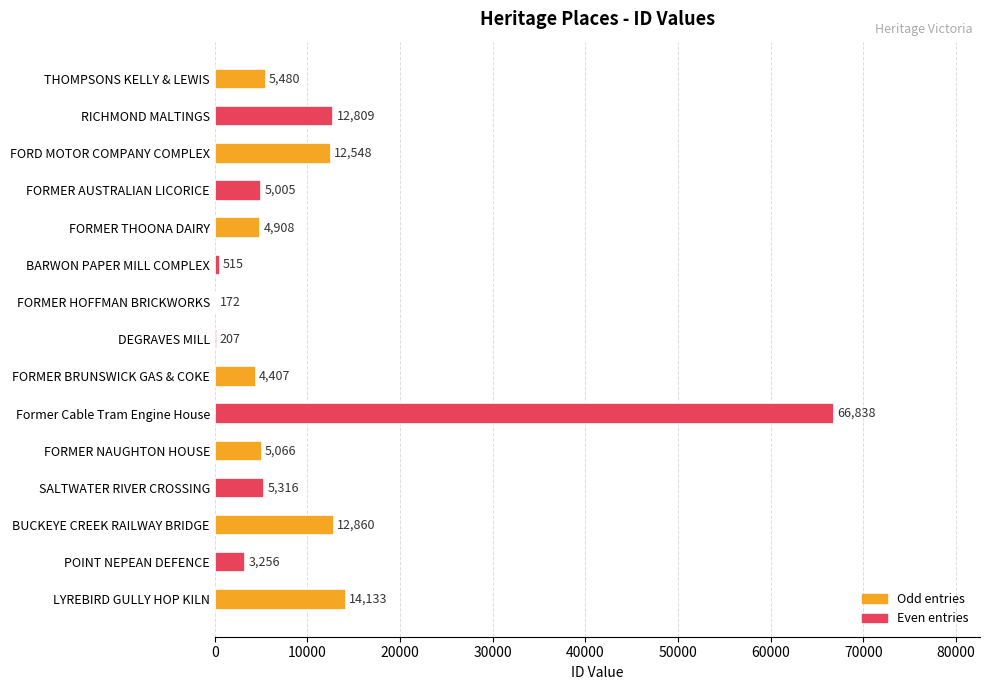

Is it true that the value at FORMER AUSTRALIAN LICORICE is 5005?

True